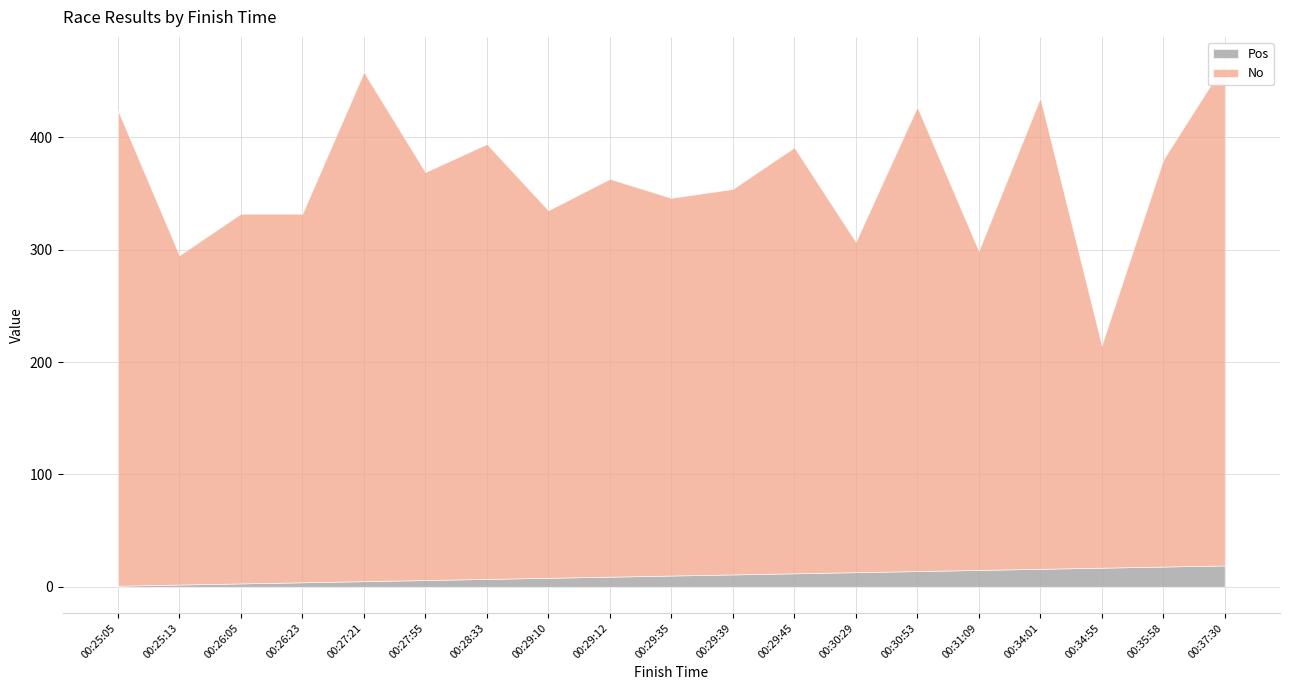

True or false: Pos has more than 1 interior local peaks.

False